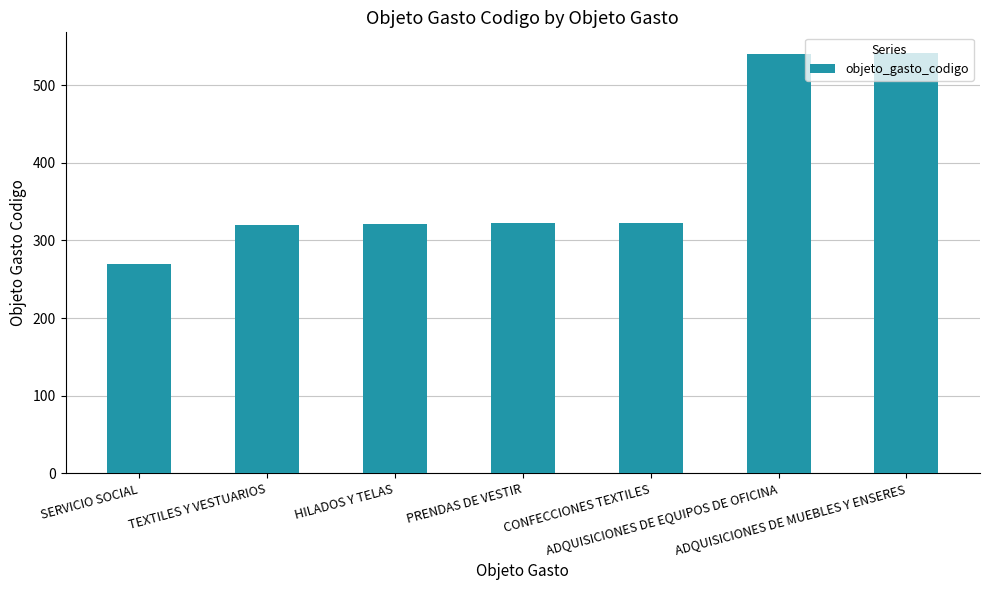

Between TEXTILES Y VESTUARIOS and ADQUISICIONES DE EQUIPOS DE OFICINA, which is larger?

ADQUISICIONES DE EQUIPOS DE OFICINA